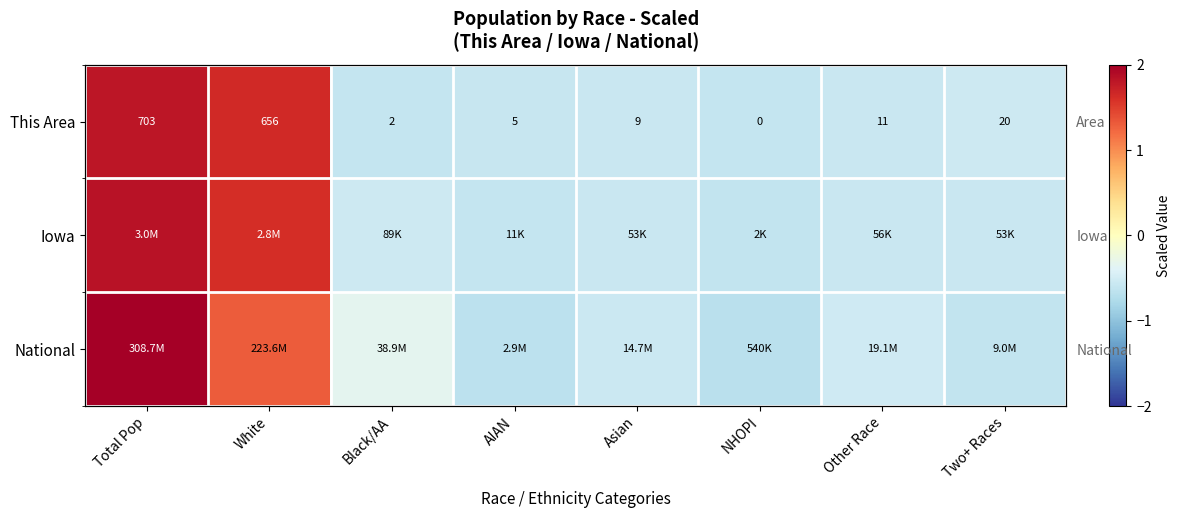

How many data points in National are above 0?

2